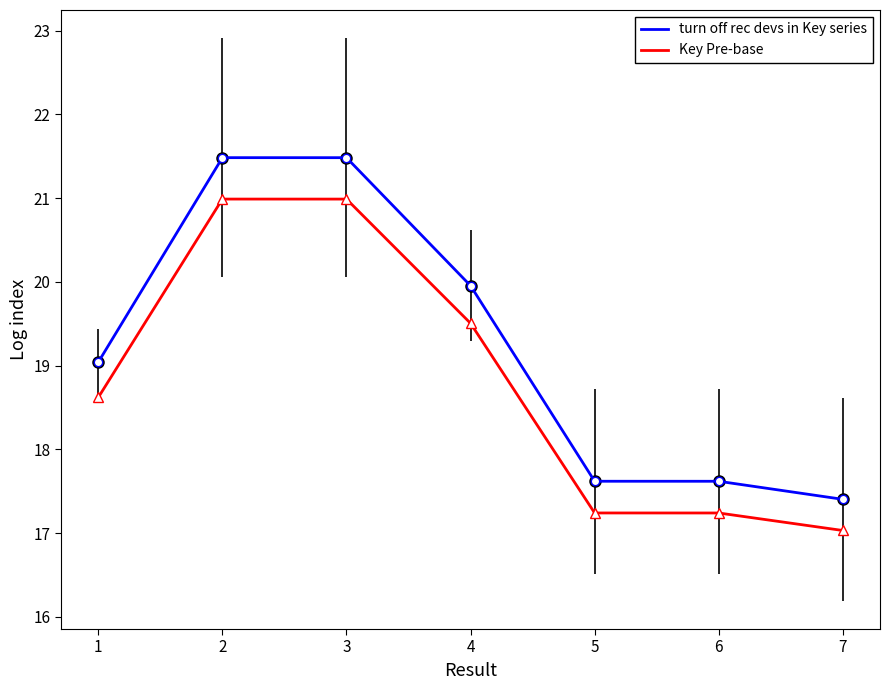

Rank the series by their maximum value, from highest to lowest.

turn off rec devs in Key series, Key Pre-base